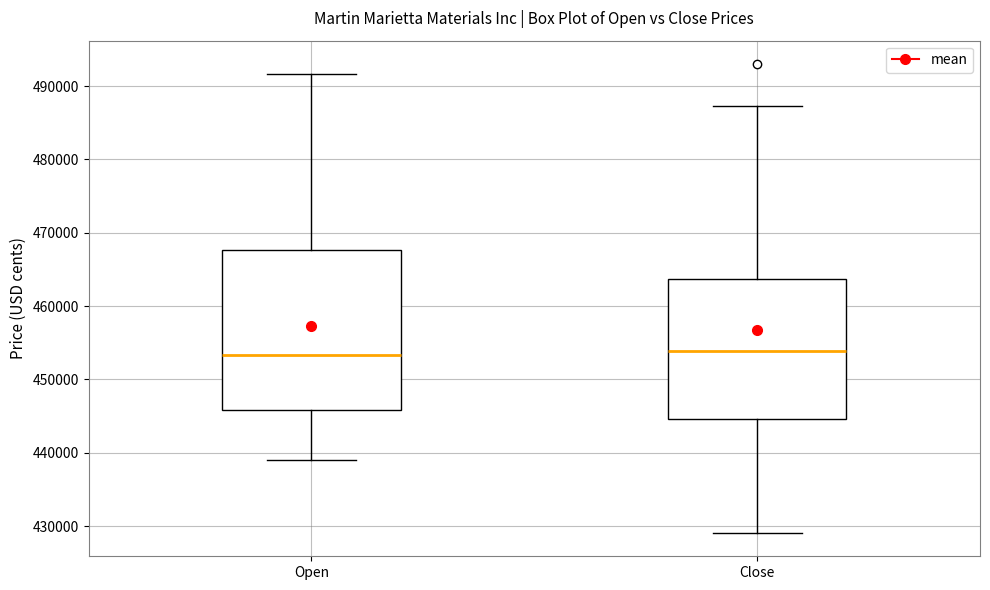

Where is the upper edge of the box for Open on the y-axis? The values are not printed on the chart, so give them approximately, as read against the axis.

468000